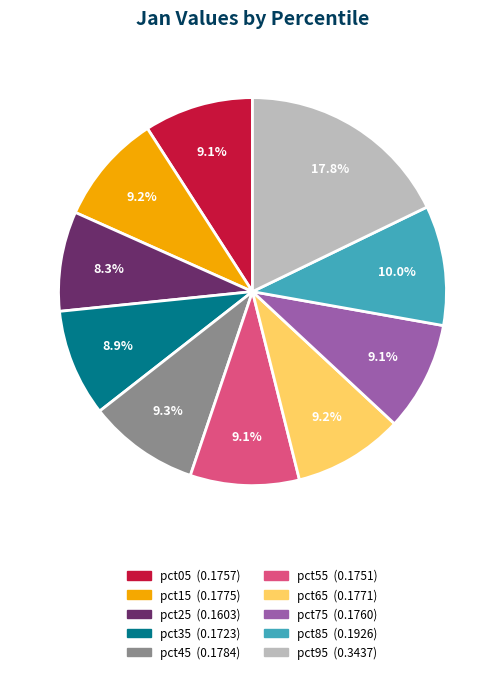

True or false: pct65 accounts for 20% of the total.

False